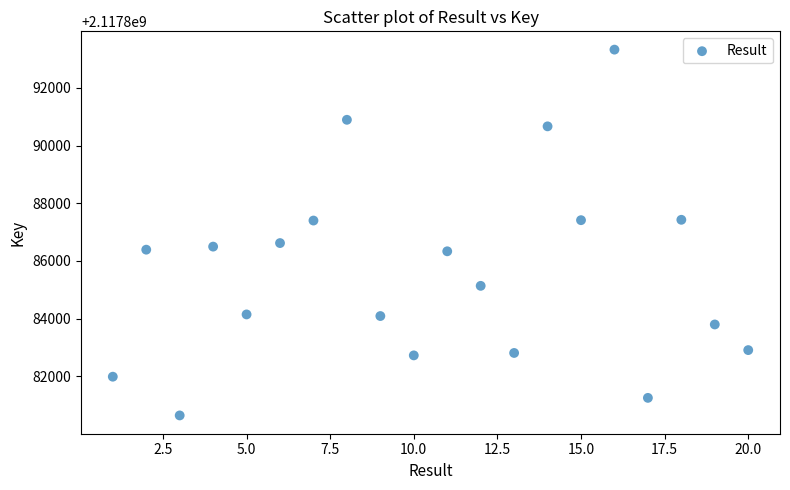

What is the range of Y values (max minus min)?

12683